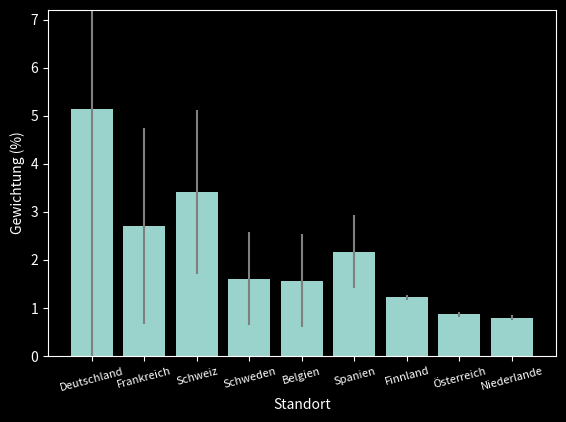

The chart shows a value of 1.2 at Finnland. True or false?

True